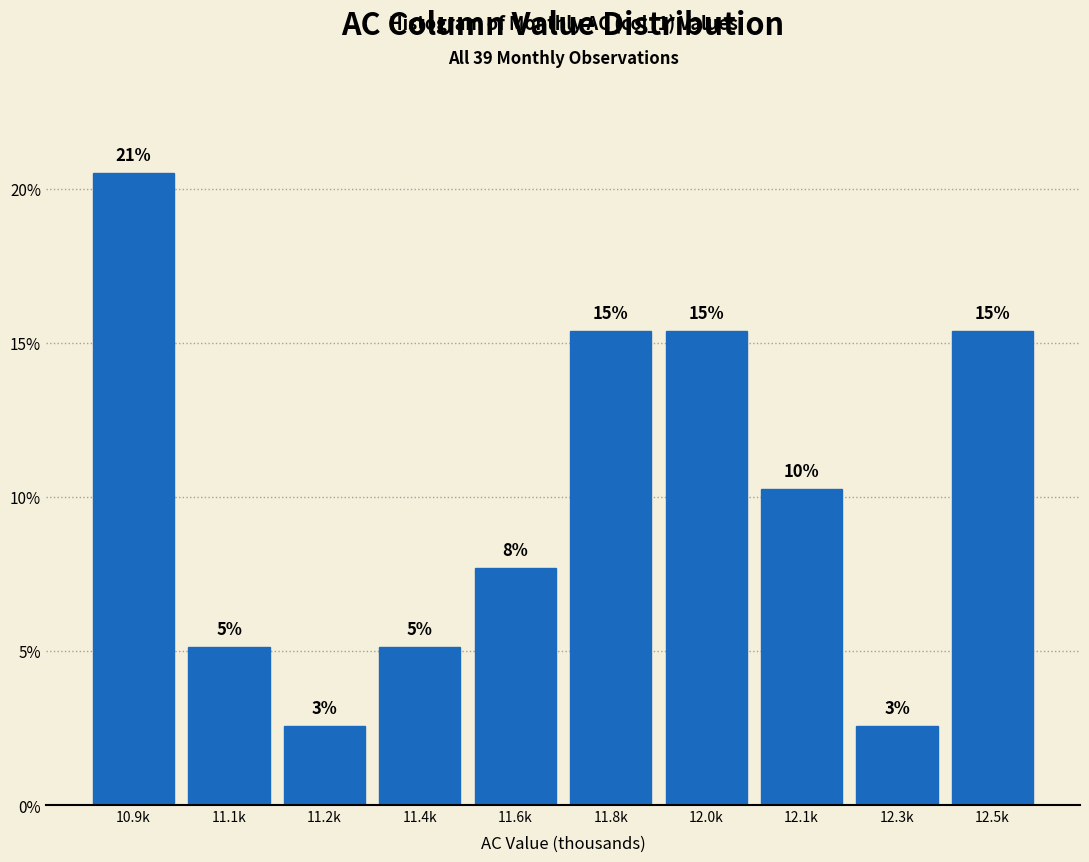

How many bars are there in total?

10